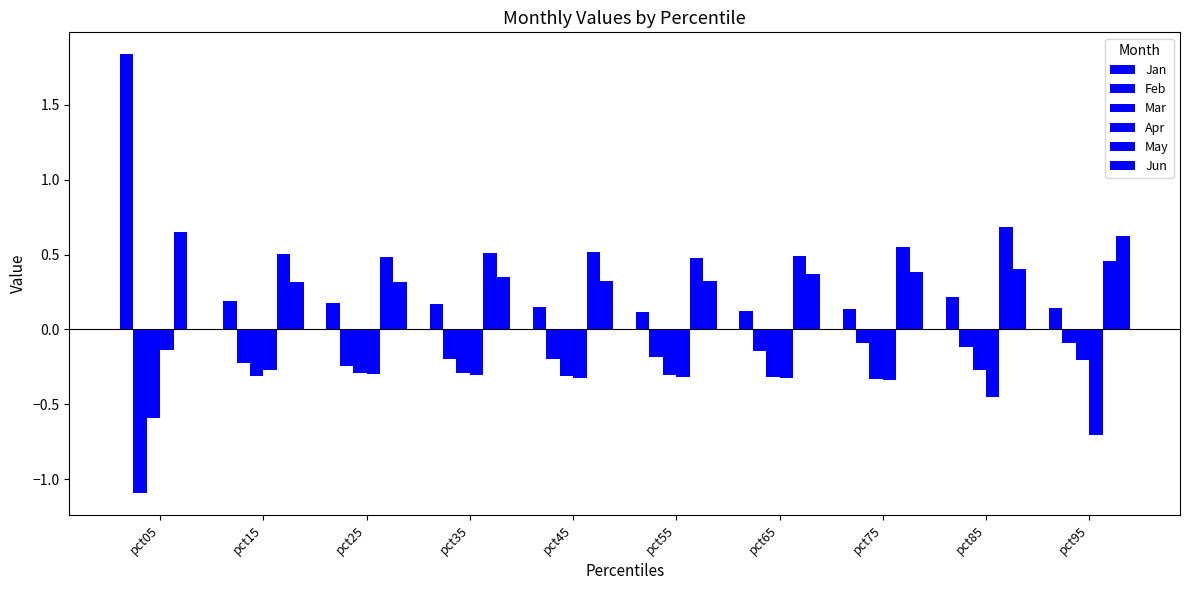

The value of Mar at pct15 is -0.3. True or false?

True